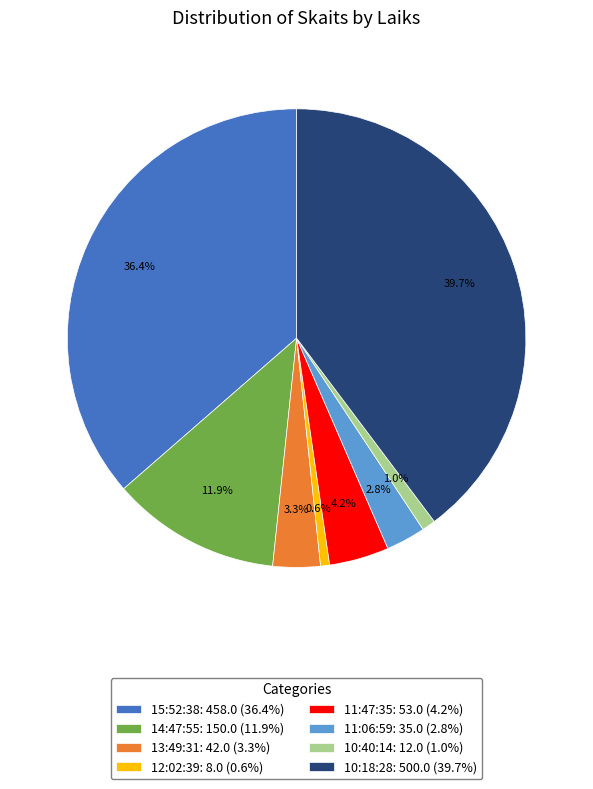

To the nearest percent, what is the combined percentage of 11:47:35 and 10:40:14?

5%